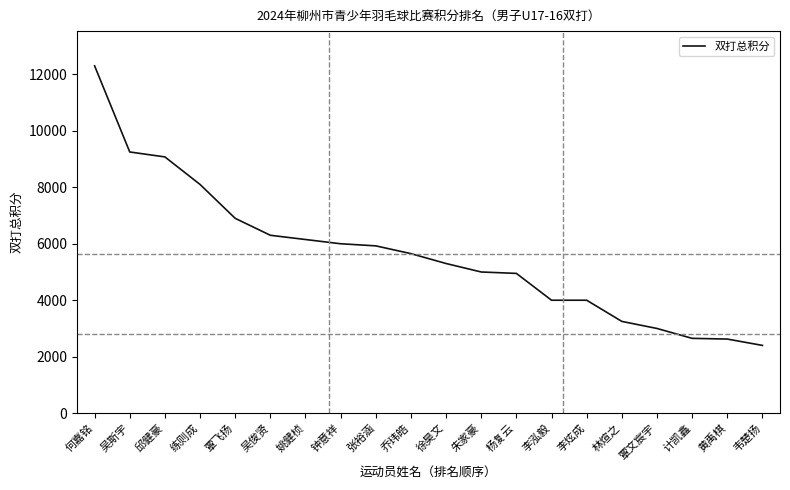

Which category has the highest value across all series?

何嘉铭